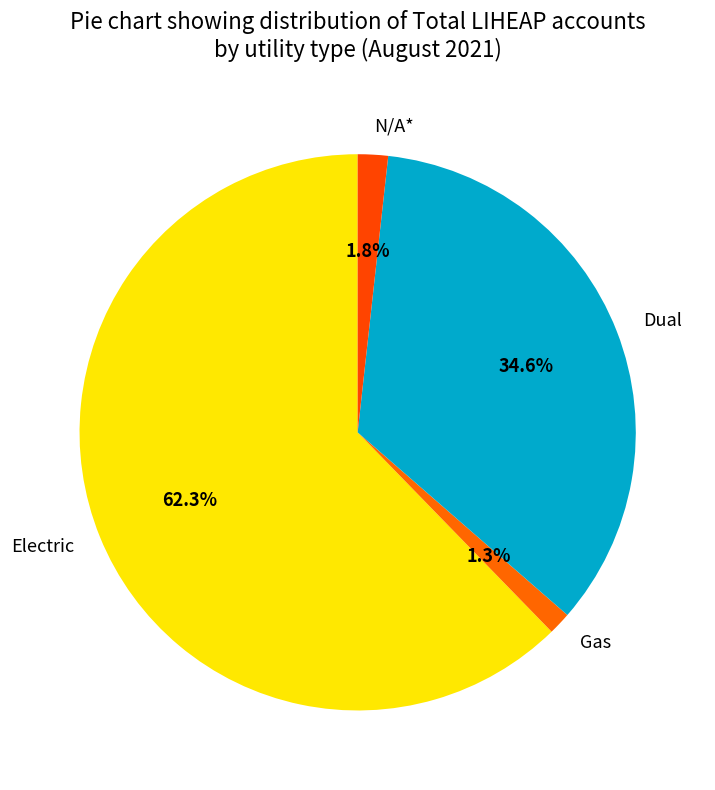

Which slice is the largest?

Electric